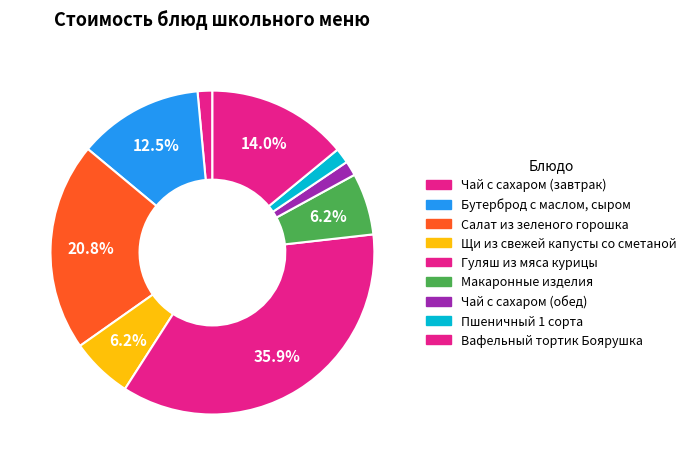

Does Бутерброд с маслом, сыром represent more than half of the total?

No